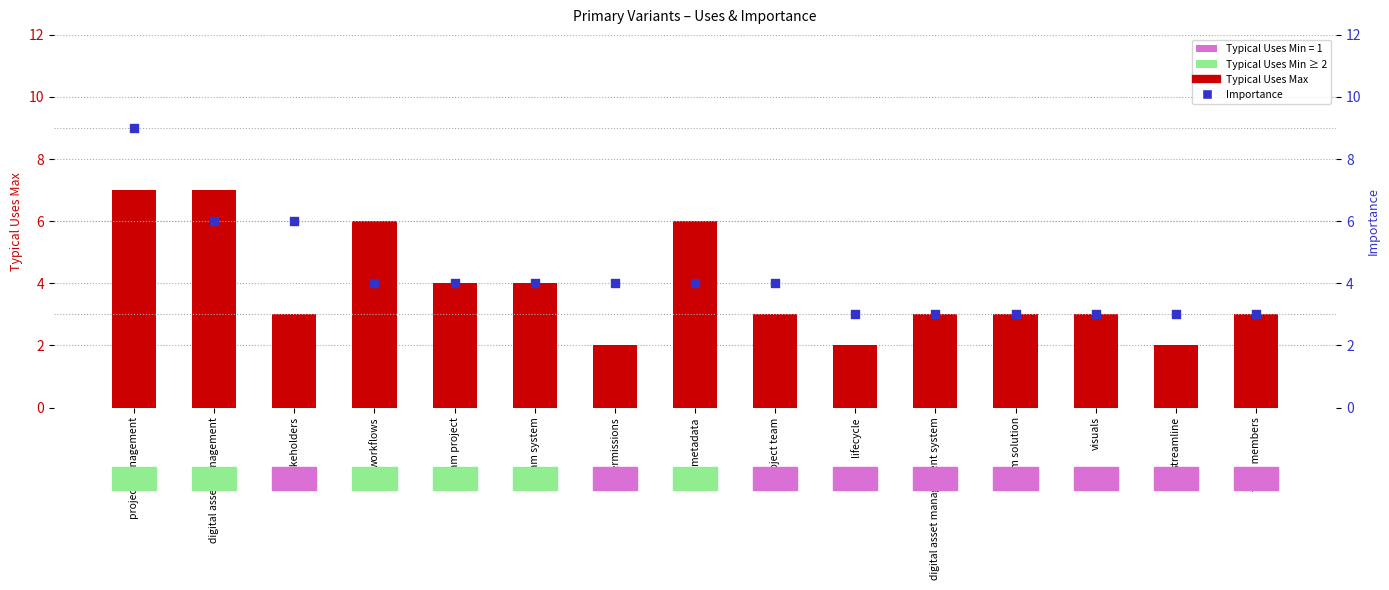

At which category is the sum across all series the highest?

project management